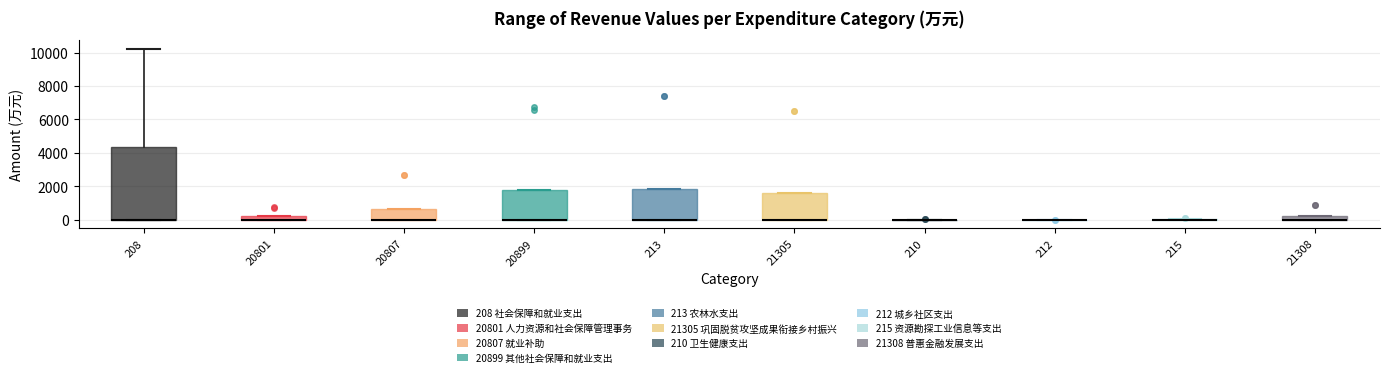

Comparing the boxes themselves (not the whiskers), which one is the tallest?

208